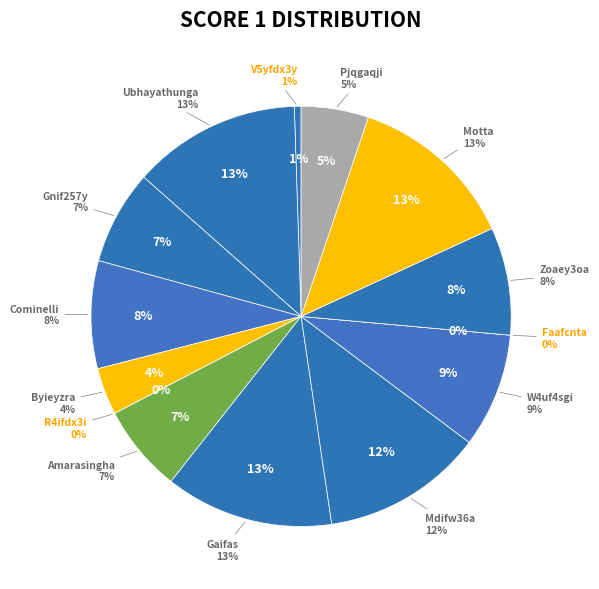

Which has a higher value, Byieyzra G7yfdr5a or Gnif257y Mgifjtua?

Gnif257y Mgifjtua